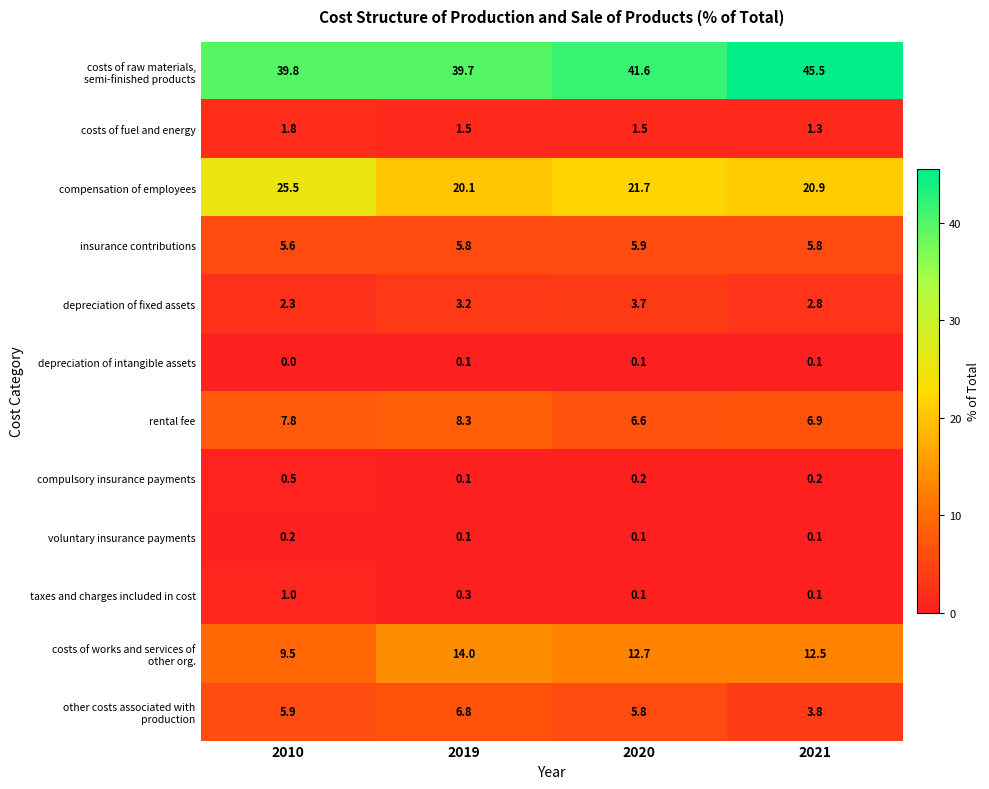

At which category does the chart reach its minimum across all series?

2010